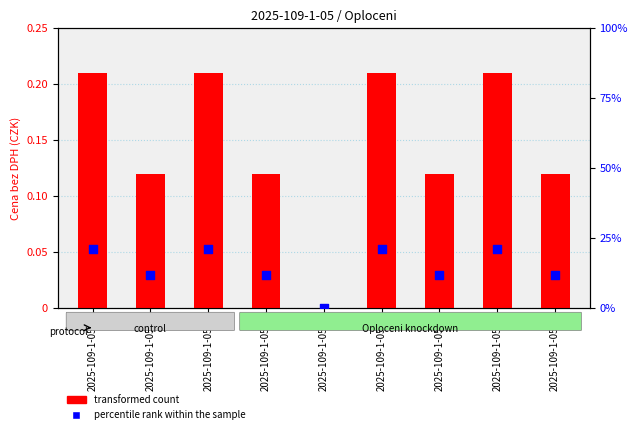

At which category is the sum across all series the highest?

2025-109-1-05-1